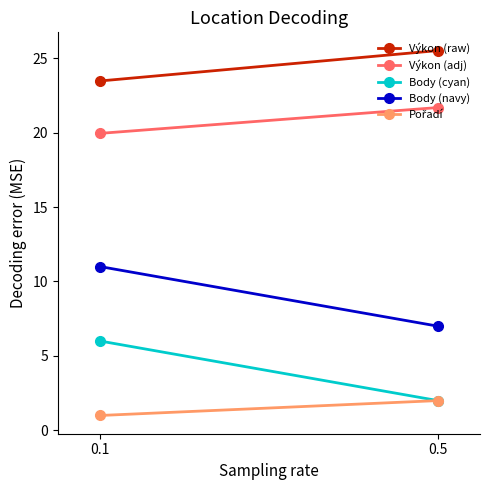

How many lines are shown in the chart?

5